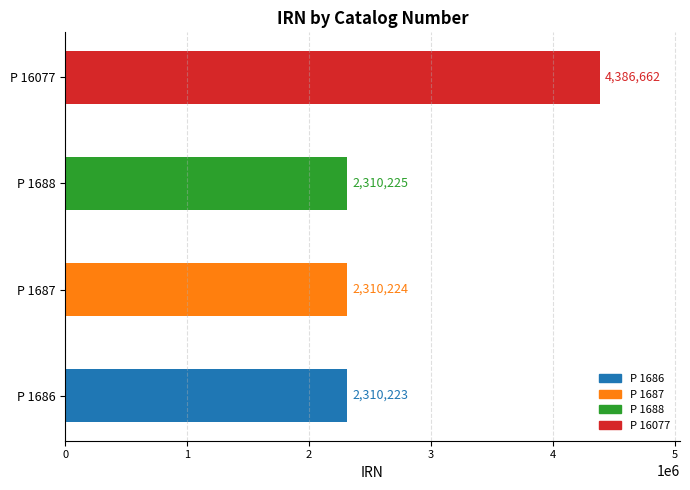

At which category does the chart reach its peak across all series?

P 16077